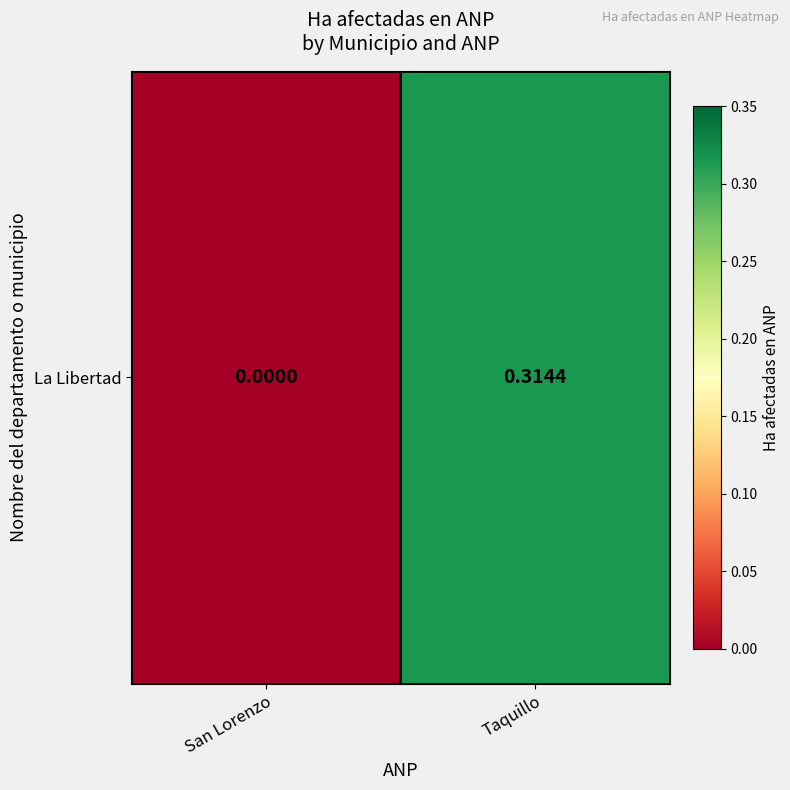

What is the average value?

0.2